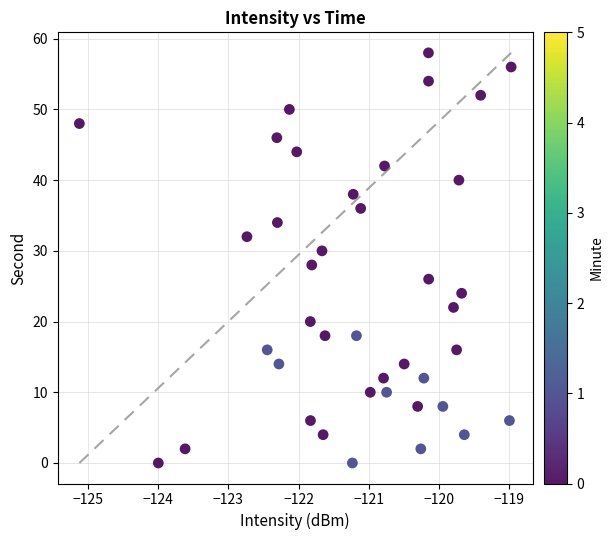

What is the range of Y values (max minus min)?

58